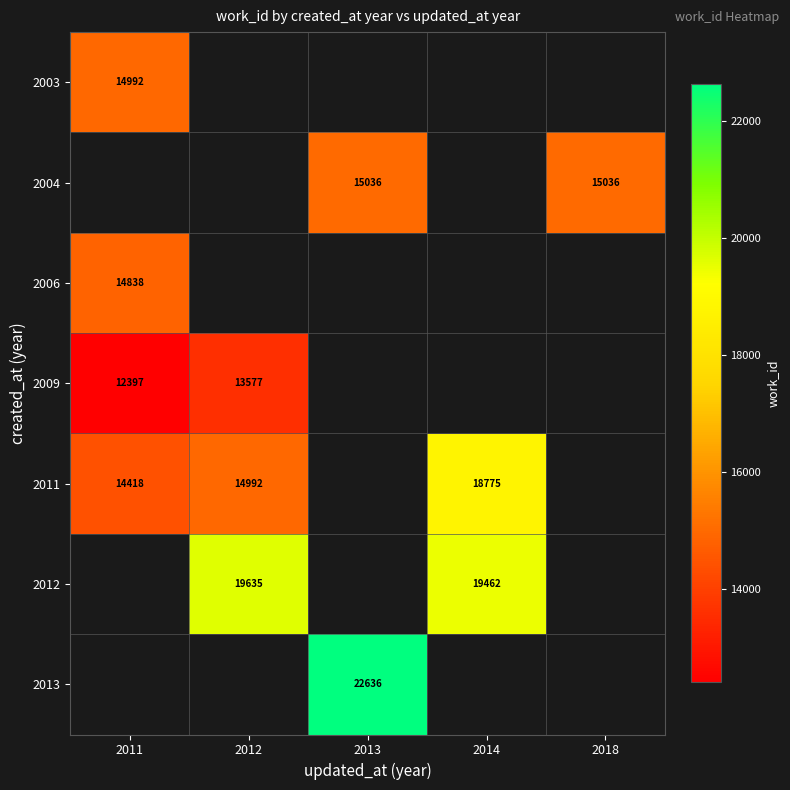

True or false: 2011 has a value of 28518 at 2014.

False